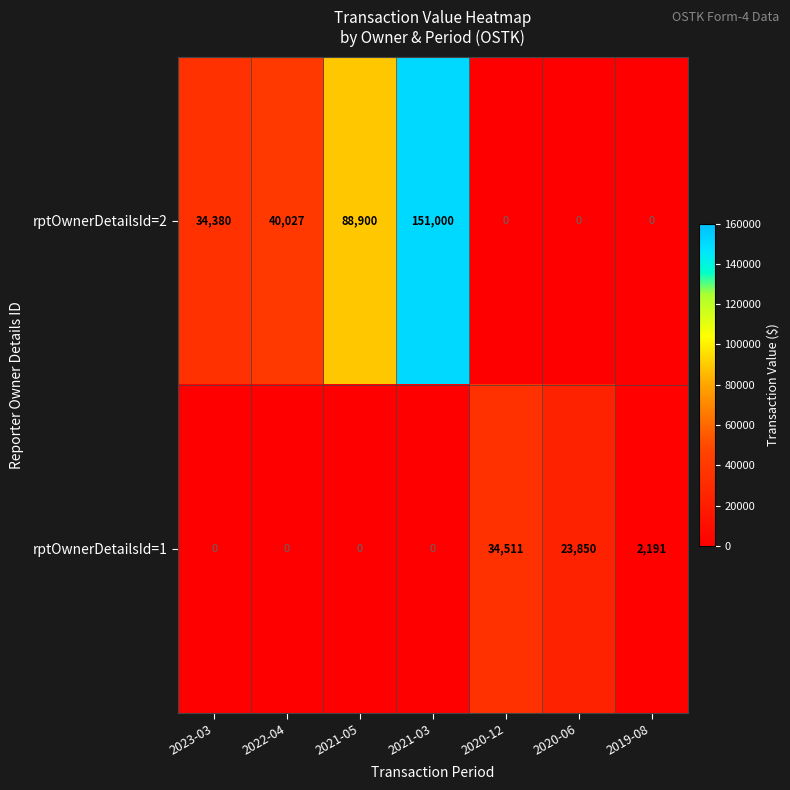

Count the number of data series in this chart.

2